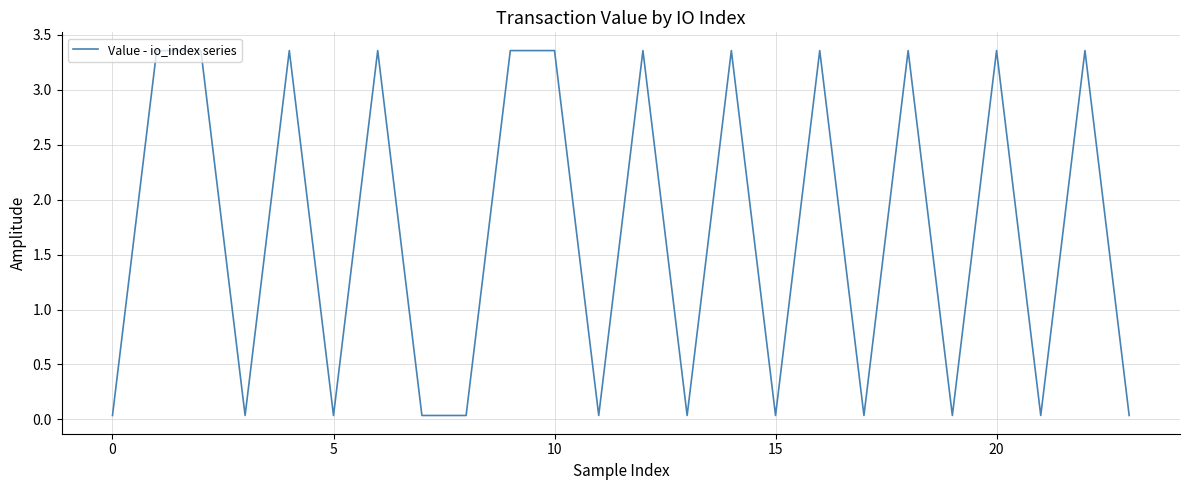

How many points are lower than both their immediate neighbors (excluding endpoints)?

8